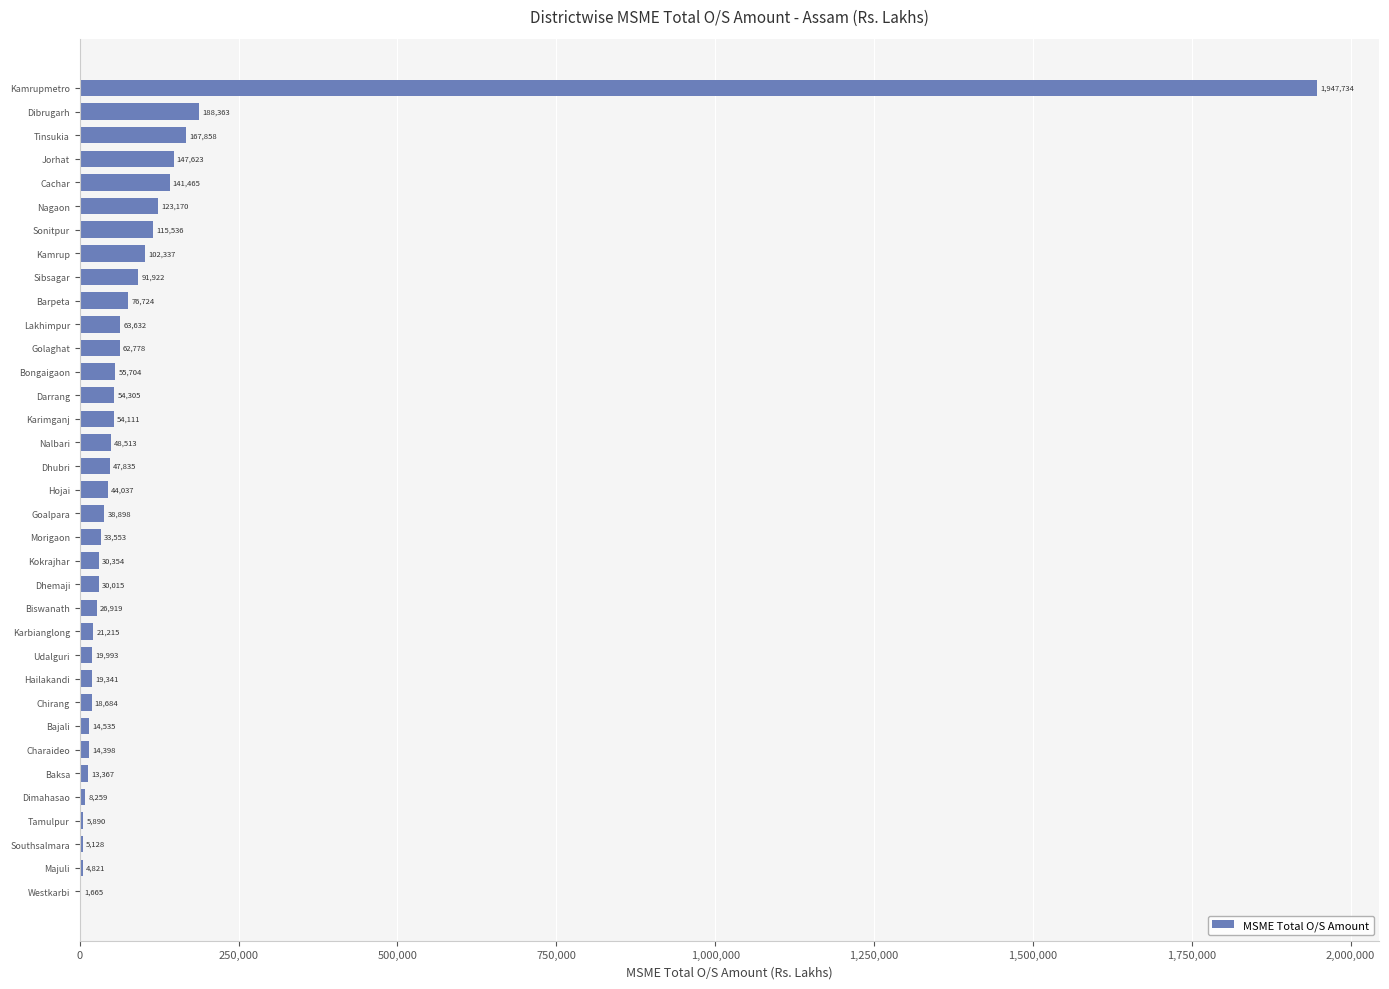

What is the approximate value at Nalbari?

48512.7